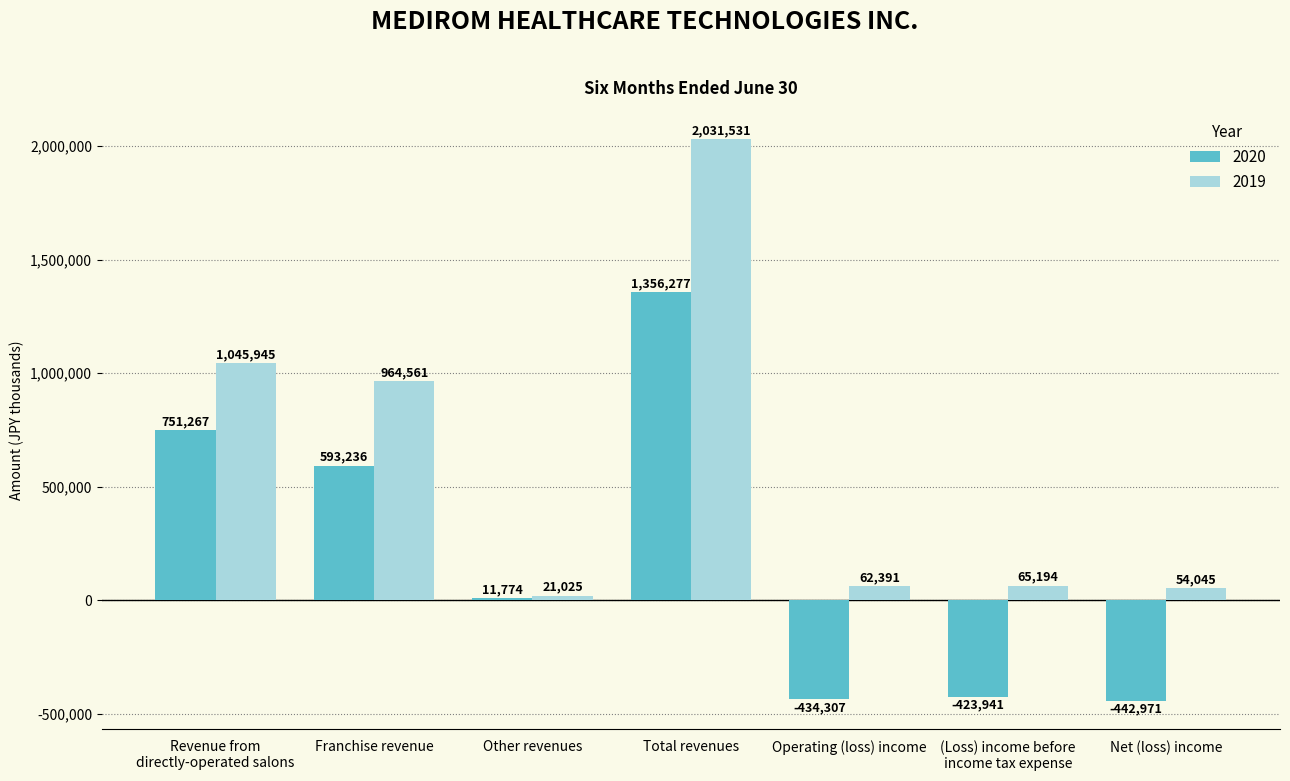

Is it true that 2020 equals 1356277 at Total revenues?

True